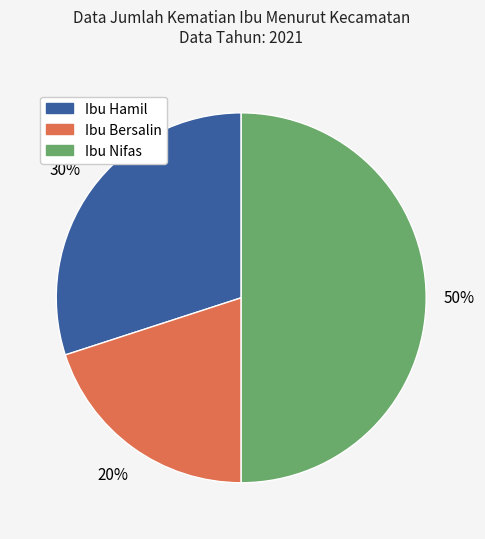

Which slice is the largest?

Ibu Nifas